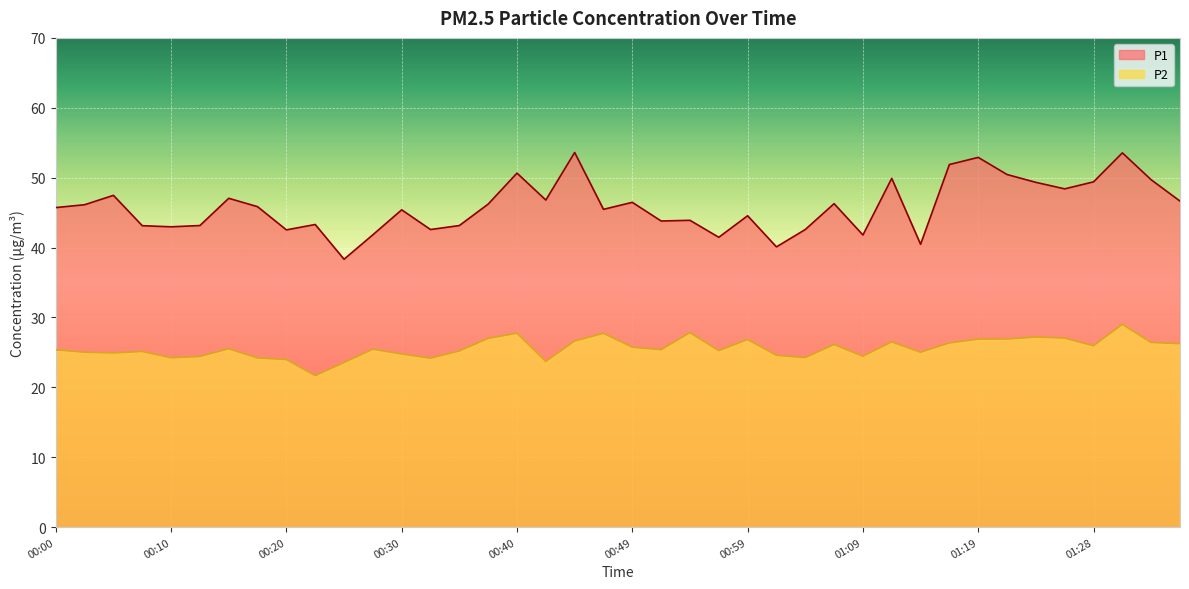

What are all the series names shown in the legend?

P1, P2